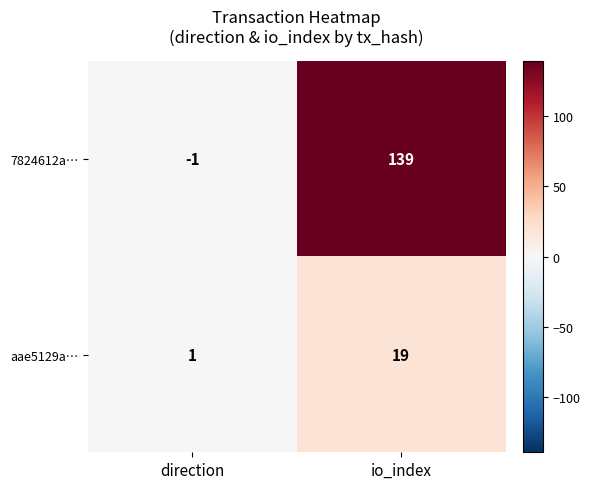

Read the 7824612a… value at io_index.

139